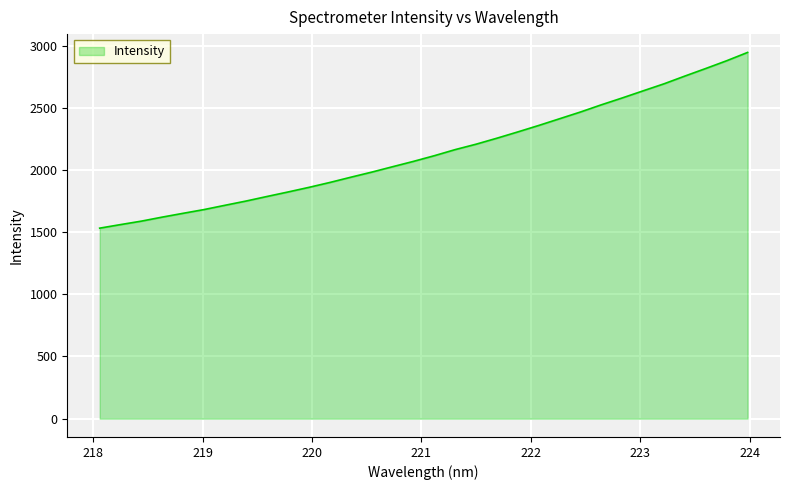

Reading left to right, extract all data points from this chart.

1531.8	1560.5	1588.4	1620.9	1651.5	1681.6	1715.9	1749.8	1786.5	1822.5	1859.6	1899.0	1941.0	1982.0	2025.5	2068.6	2114.2	2163.3	2206.9	2255.2	2305.7	2357.6	2411.7	2465.9	2523.8	2578.9	2636.0	2692.6	2754.9	2815.8	2878.0	2944.6